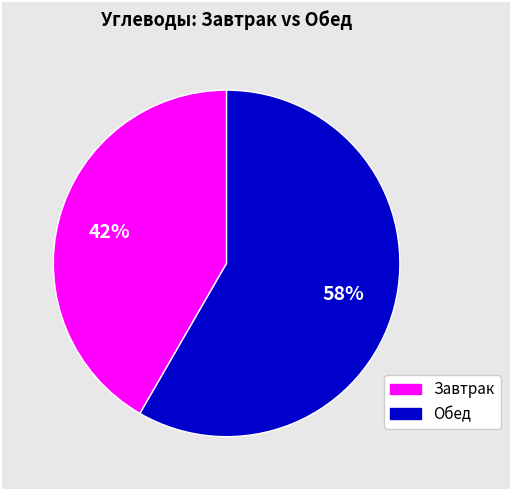

To the nearest percent, what is the average slice percentage?

50%